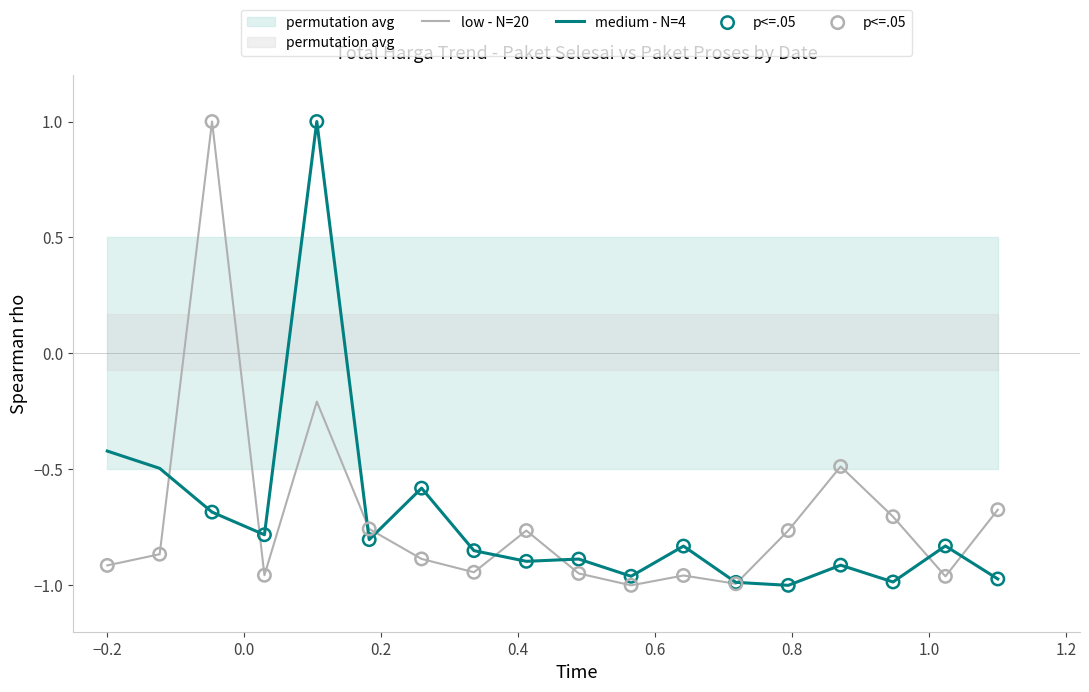

Which series contains the lowest Y value?

low - N=20